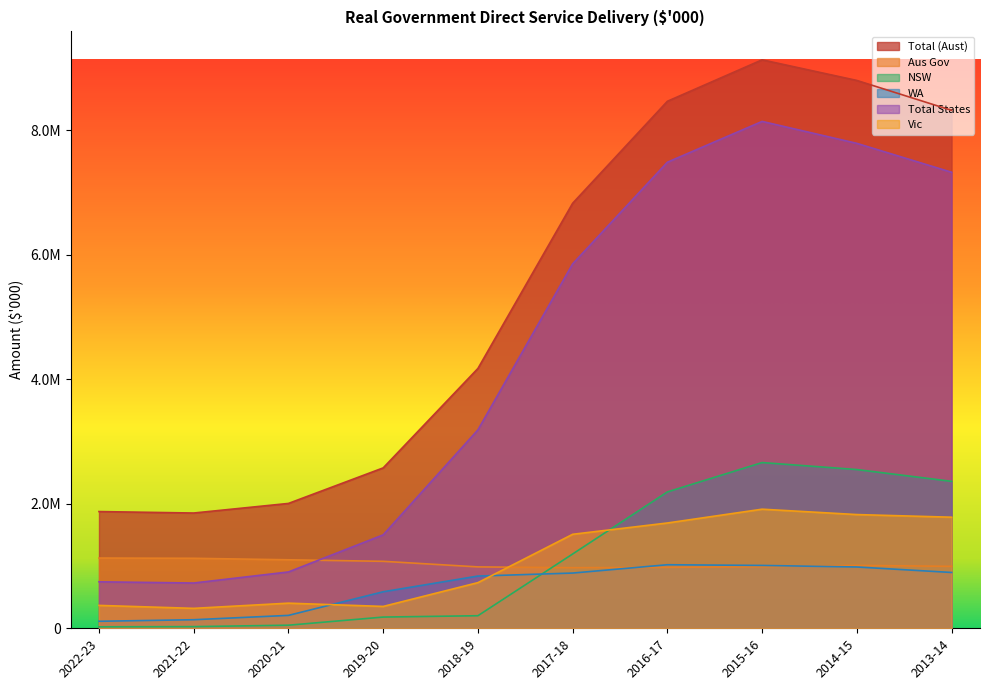

List the series in order of their peak value, lowest first.

WA, Aus Gov, Vic, NSW, Total States, Total (Aust)